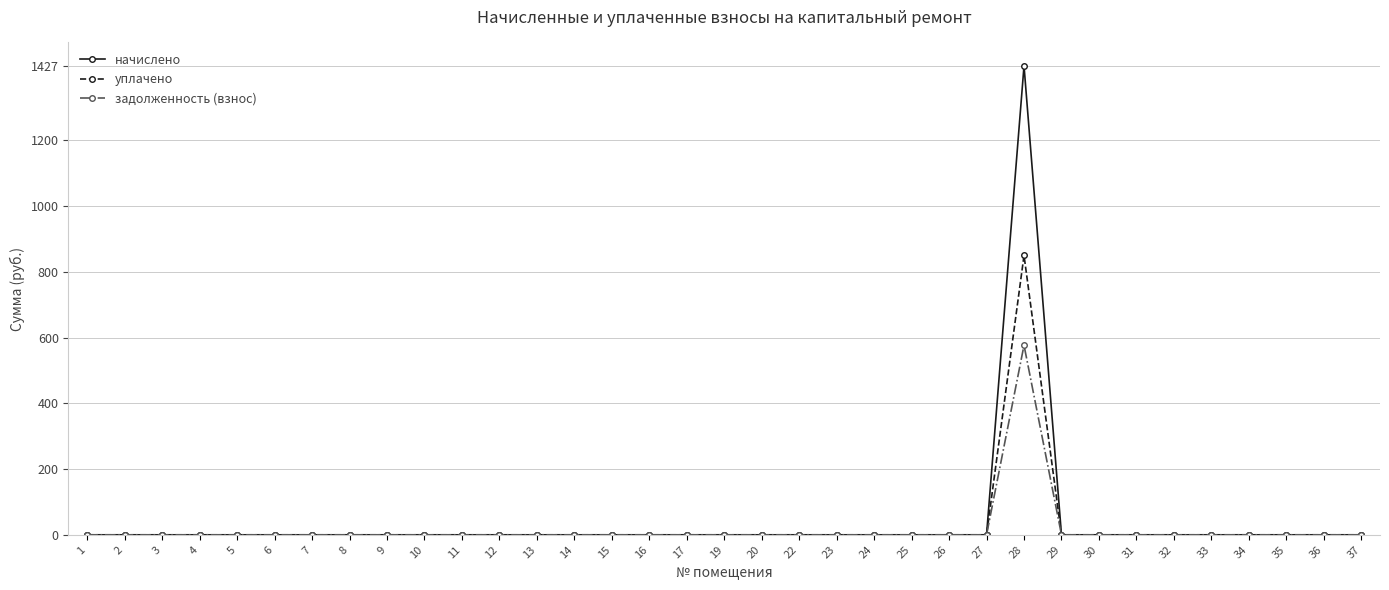

The уплачено series shows 0.0 at 25. True or false?

True